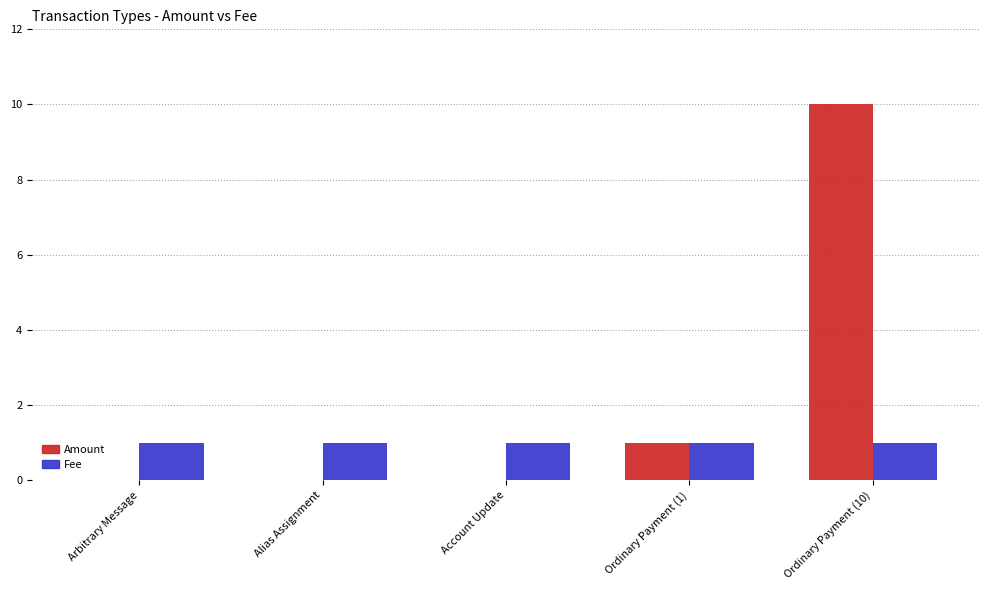

Is the value of Amount at Account Update greater than the value of Fee at Arbitrary Message?

No